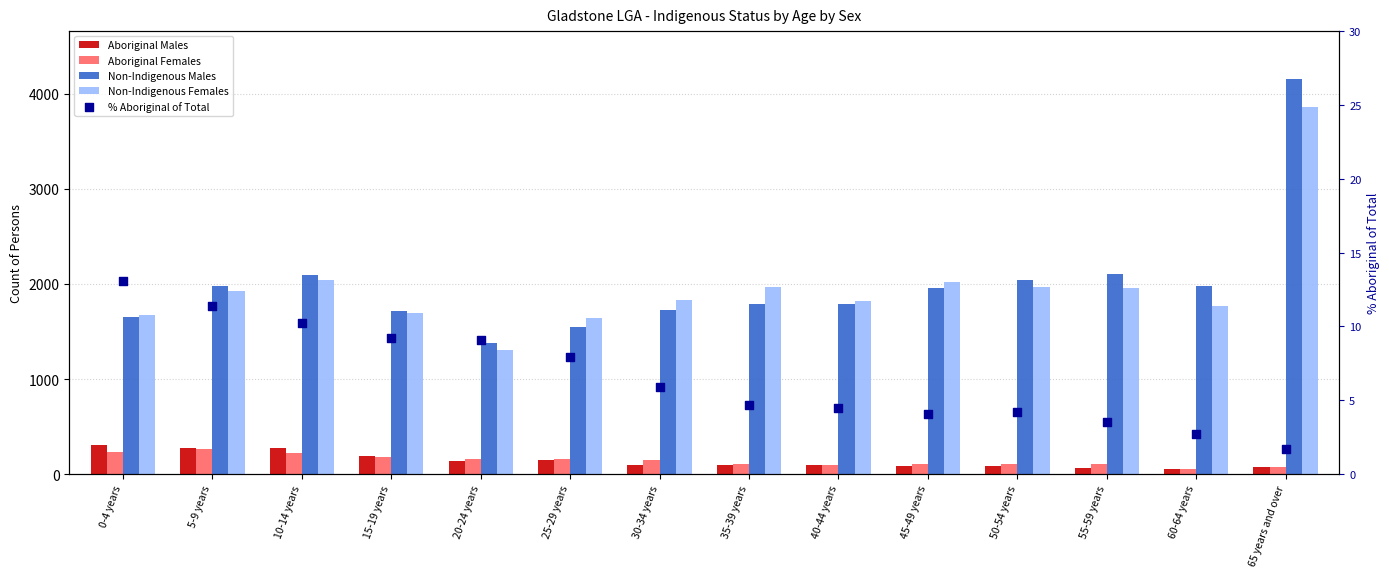

What are all the series names shown in the legend?

Aboriginal Males, Aboriginal Females, Non-Indigenous Males, Non-Indigenous Females, % Aboriginal of Total